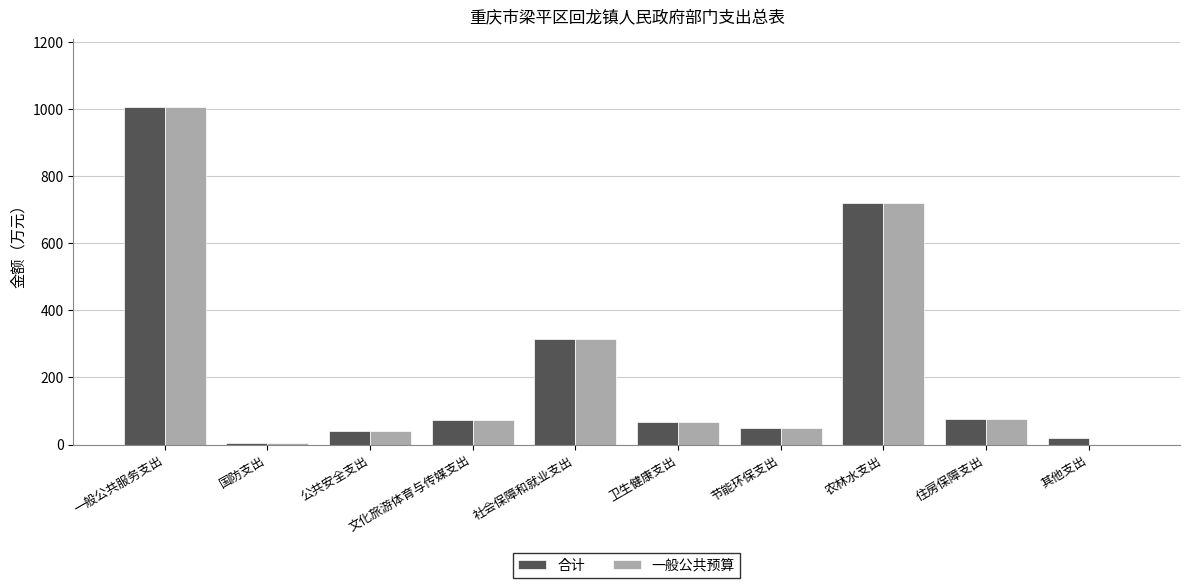

What is the total value across all series at 农林水支出?

1437.5